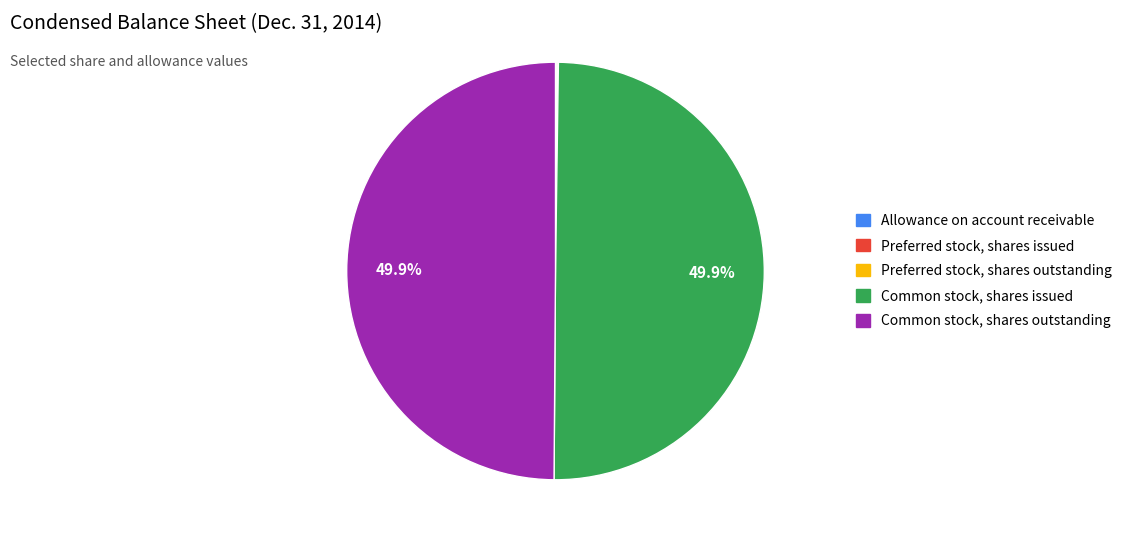

What percentage is the Common stock, shares issued slice, to the nearest percent?

50%